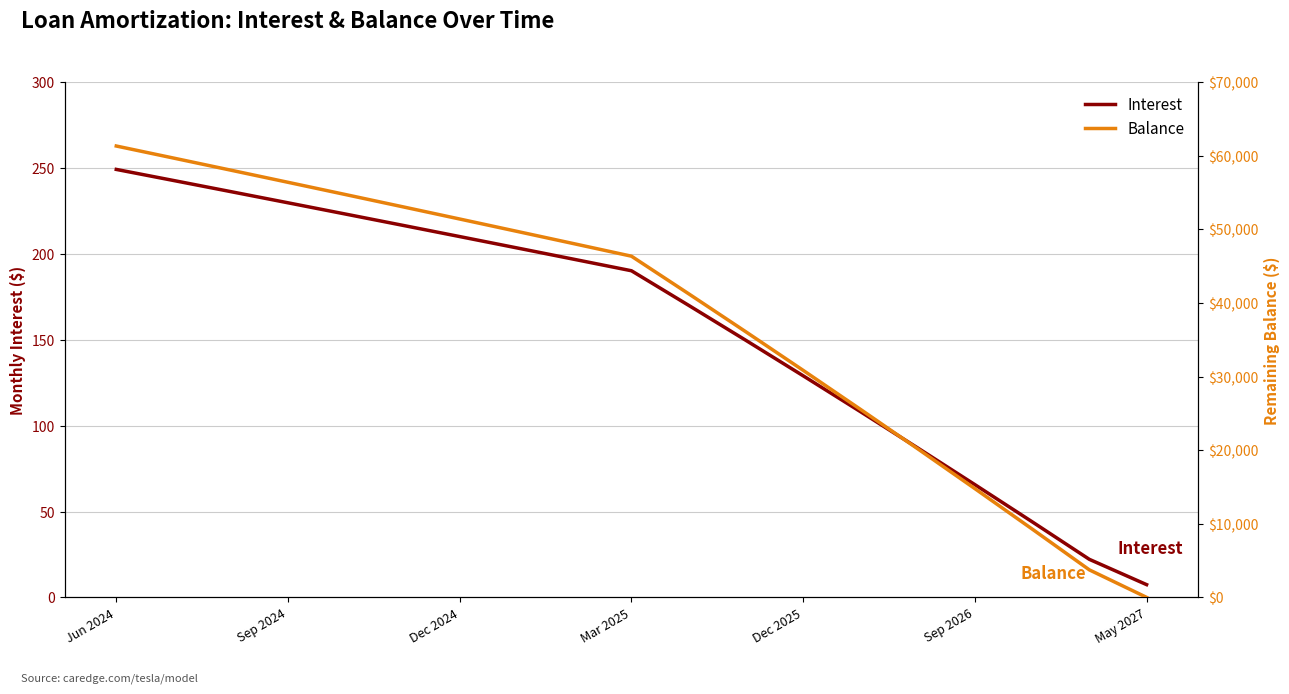

What is the sum of all Balance values?

720695.0